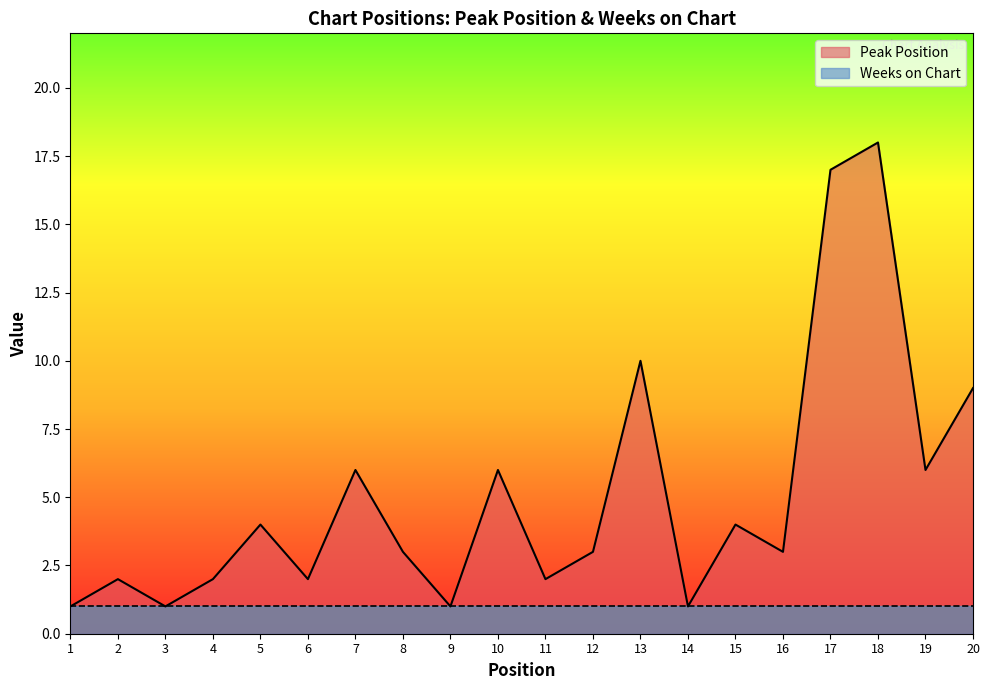

Where is the data nearest to the value 9?

20